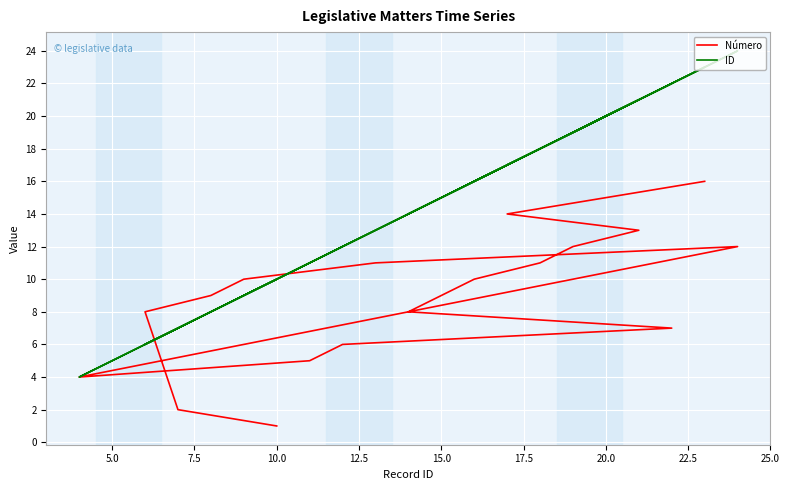

How many interior local peaks does the Número series have?

1